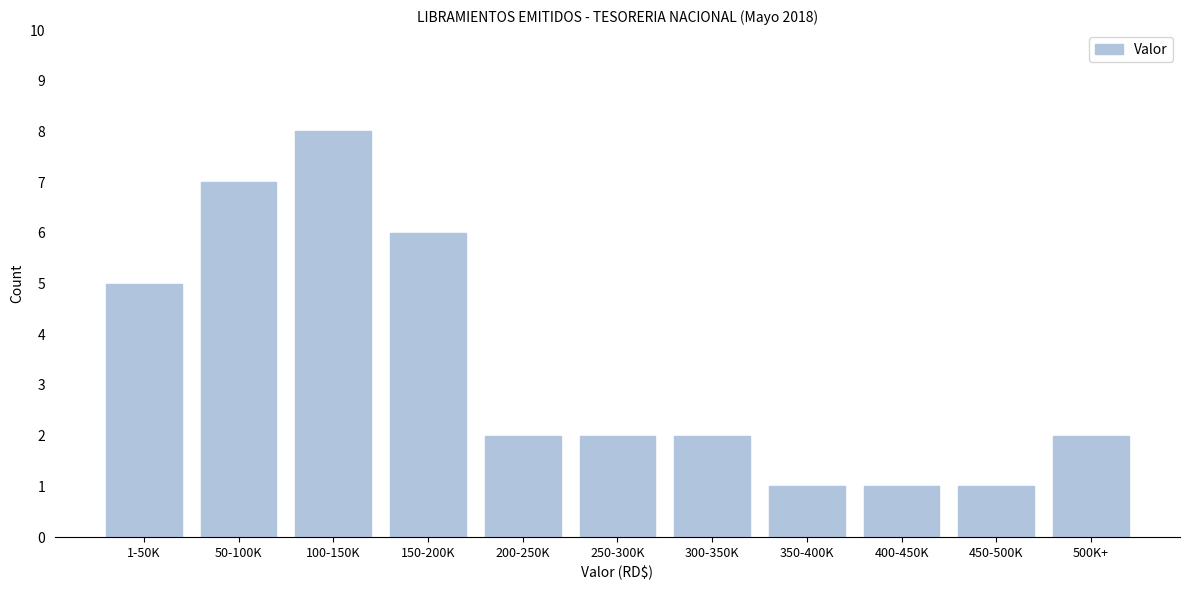

Reading left to right, transcribe all the data shown in this chart.

1-50K=5	50-100K=7	100-150K=8	150-200K=6	200-250K=2	250-300K=2	300-350K=2	350-400K=1	400-450K=1	450-500K=1	500K+=2